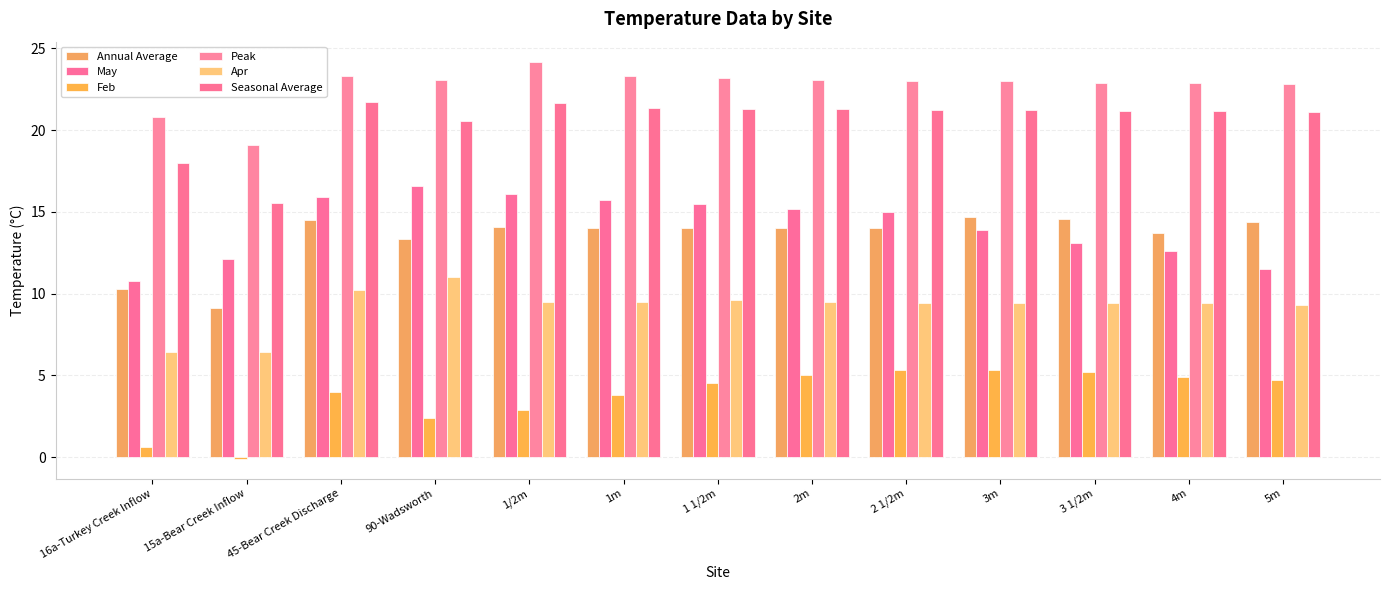

Does the chart contain stacked bars?

No